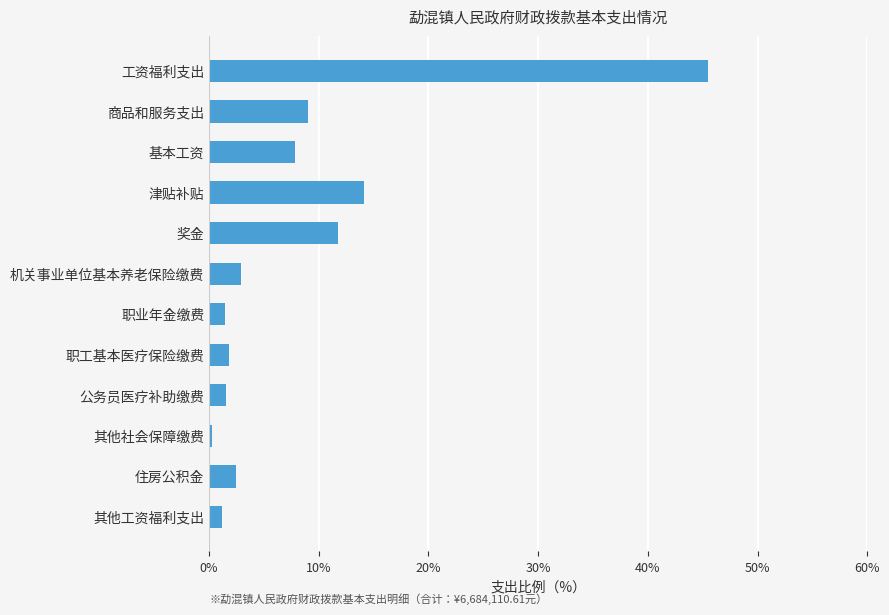

What is the smallest value displayed?

0.3